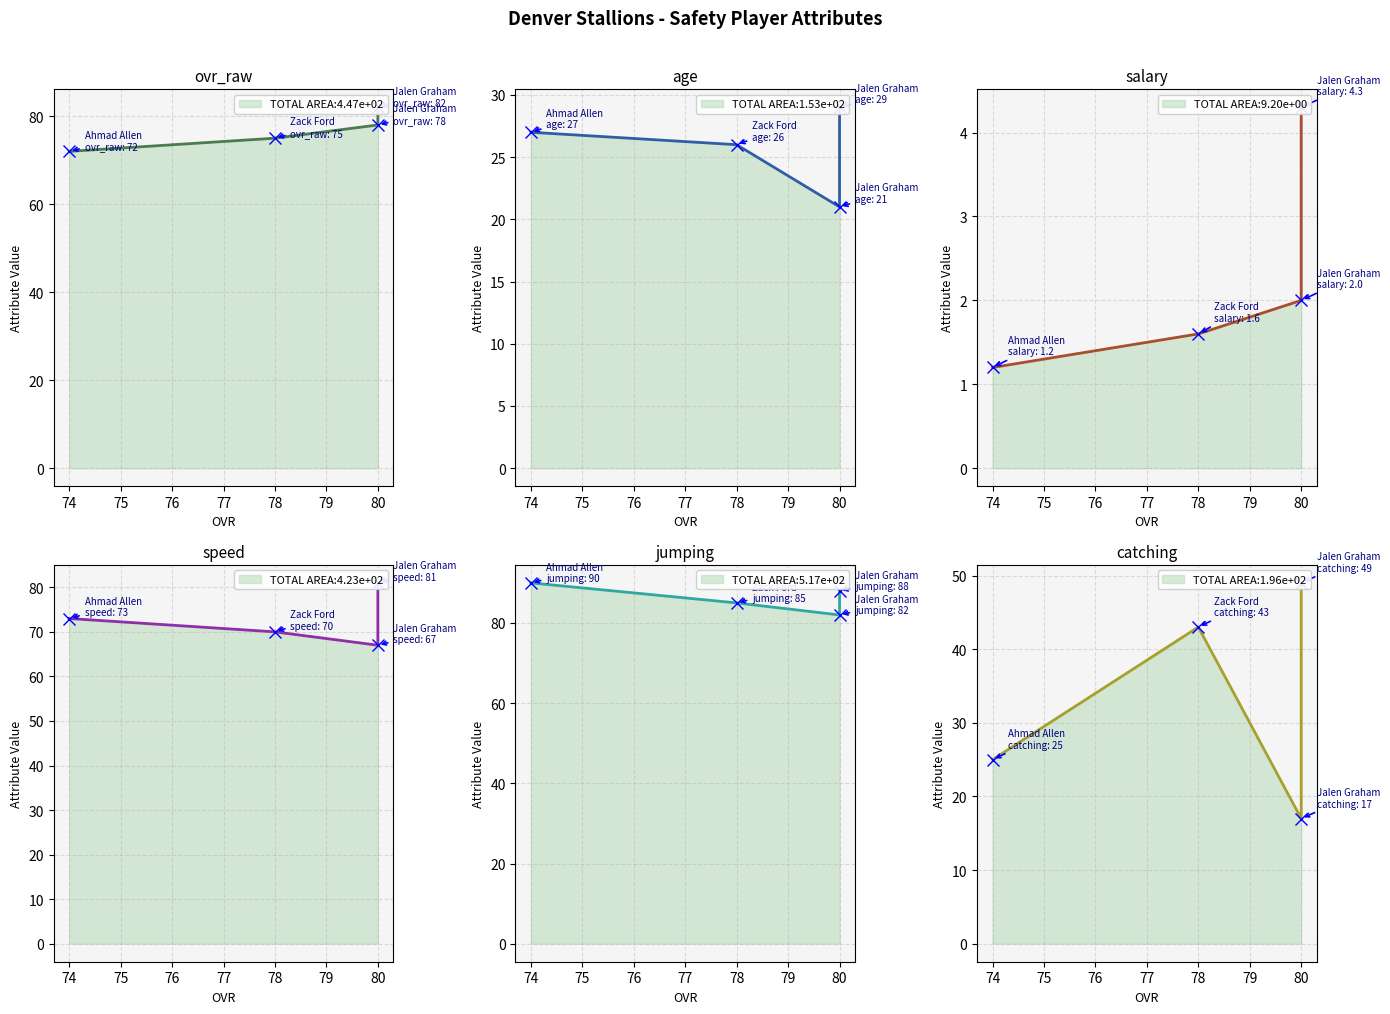

What is the sum of the speed line values at 74 and 78?

143.0